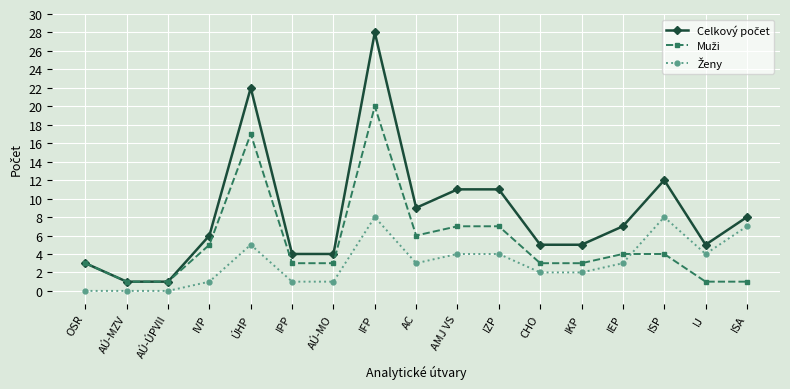

What is the label of the 4th point from the left?

IVP